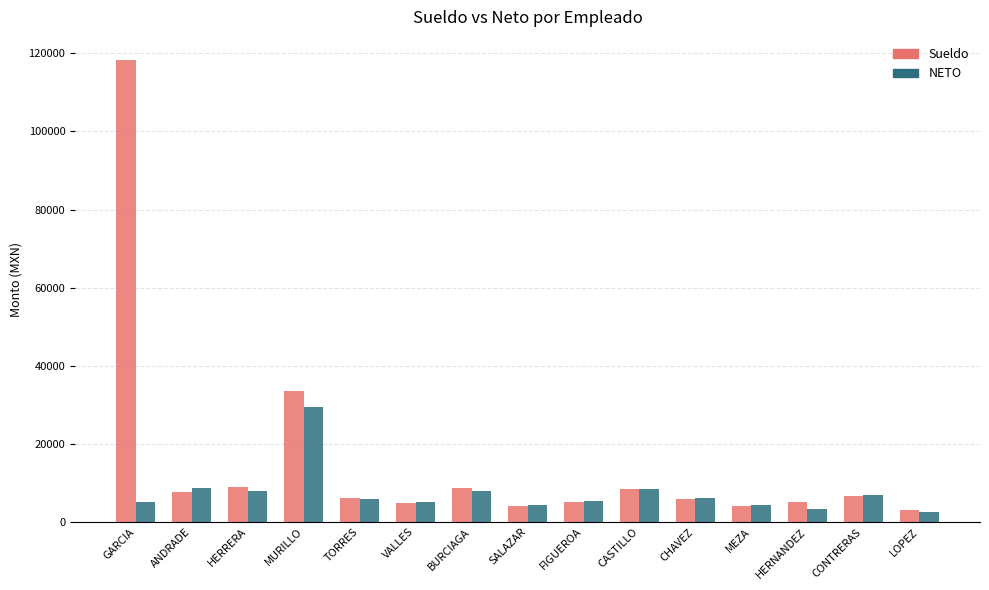

Which series changed the most between HERRERA and MURILLO?

Sueldo